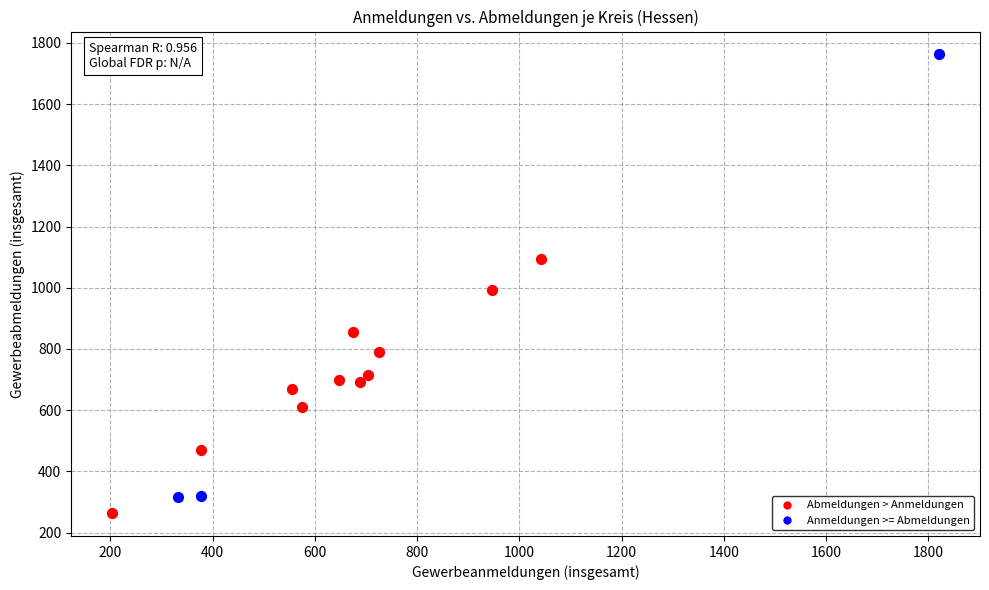

What are all the series names shown in the legend?

Abmeldungen > Anmeldungen, Anmeldungen >= Abmeldungen